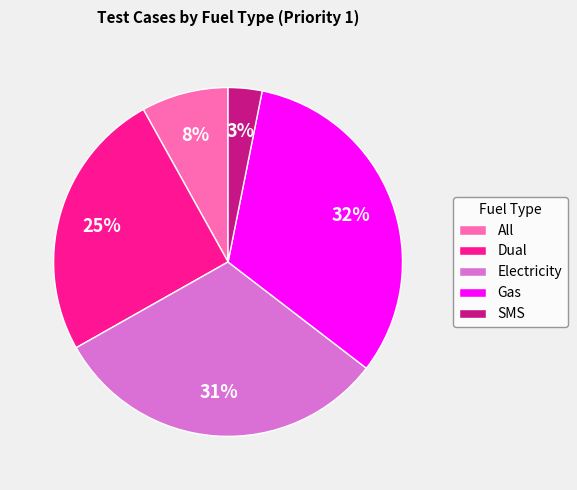

Rank the categories by value from highest to lowest.

Gas, Electricity, Dual, All, SMS